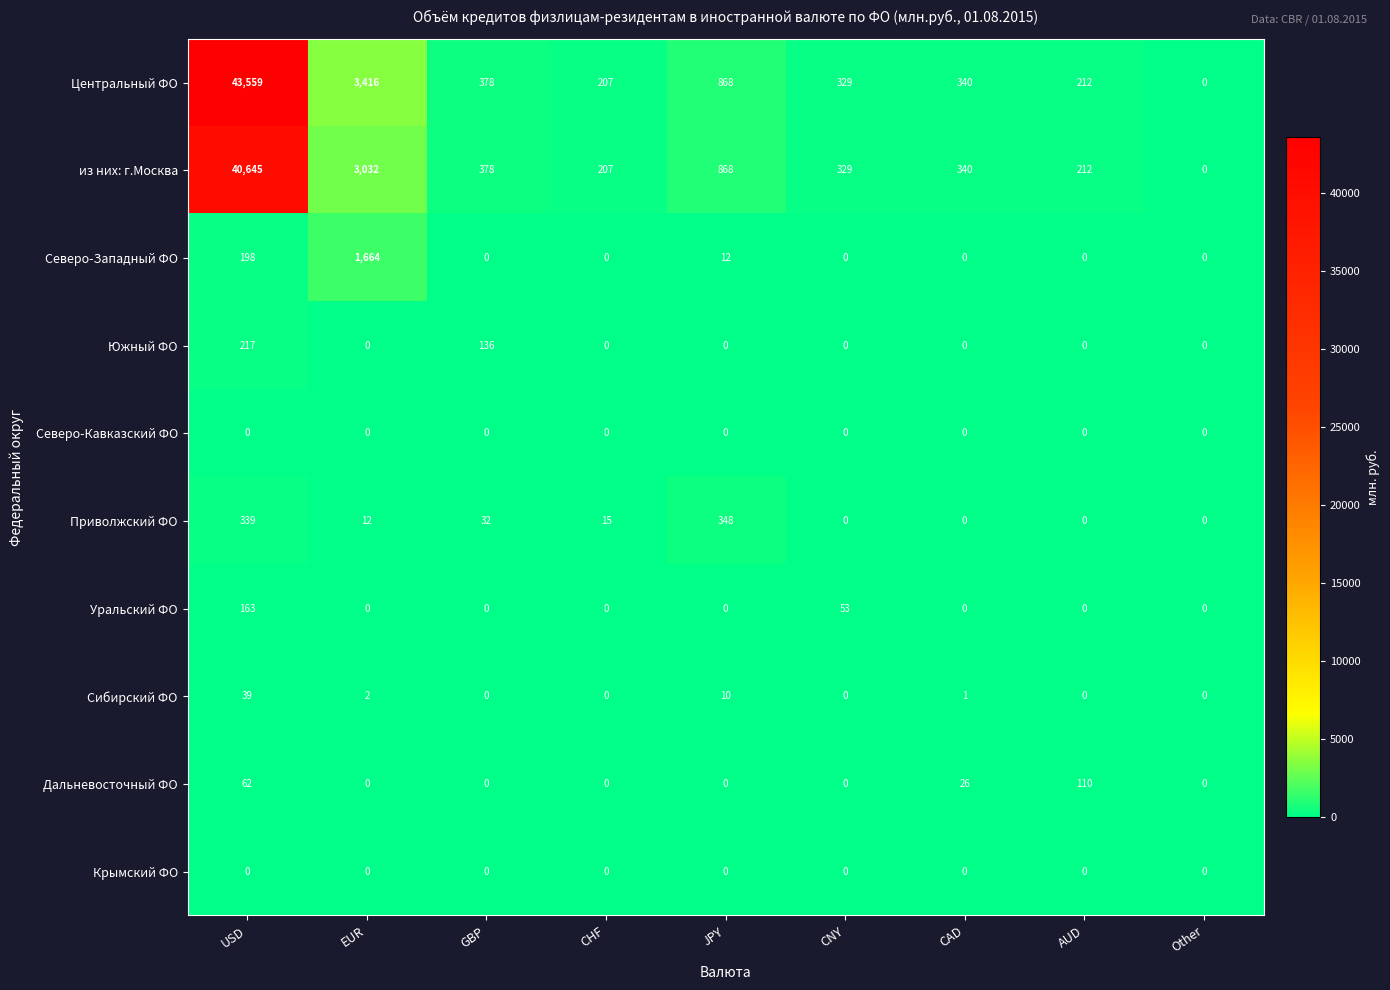

Which series has the largest range (max minus min)?

Центральный ФО